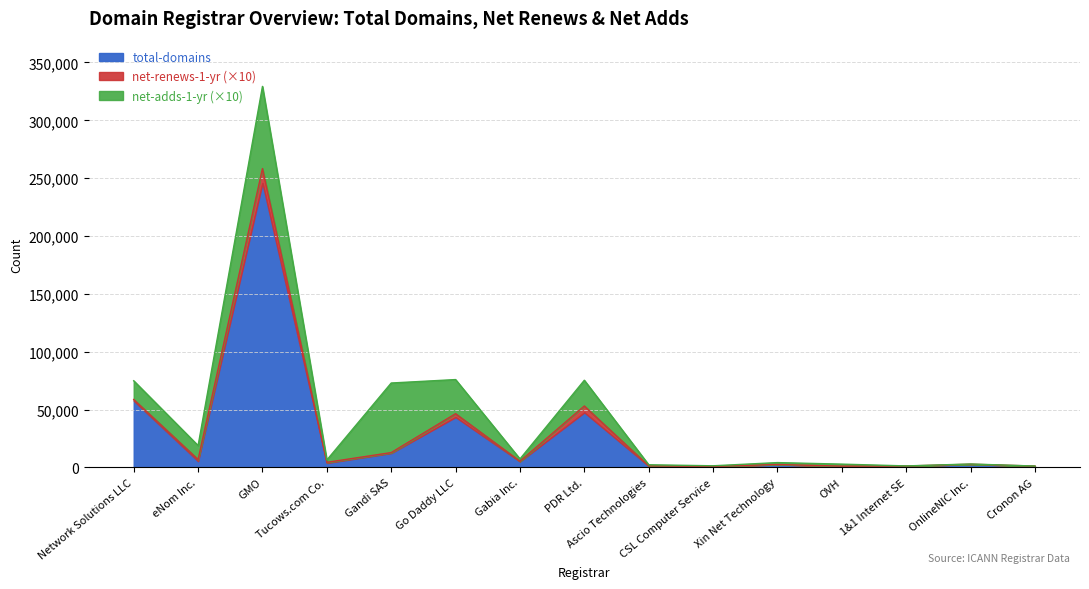

True or false: total-domains has more than 1 interior local peaks.

True